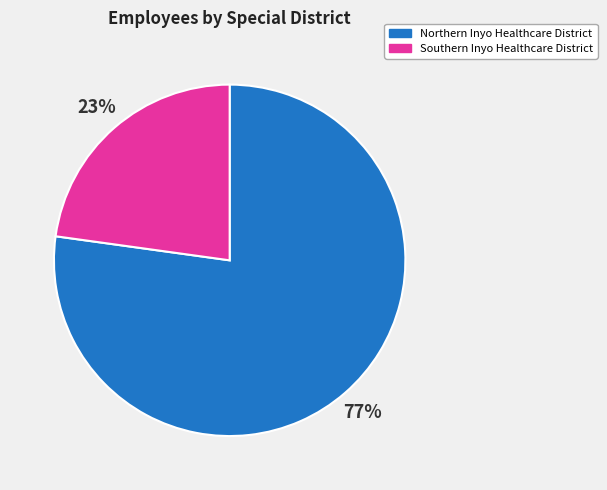

To the nearest percent, what is the difference between the largest and smallest slice percentages?

54%